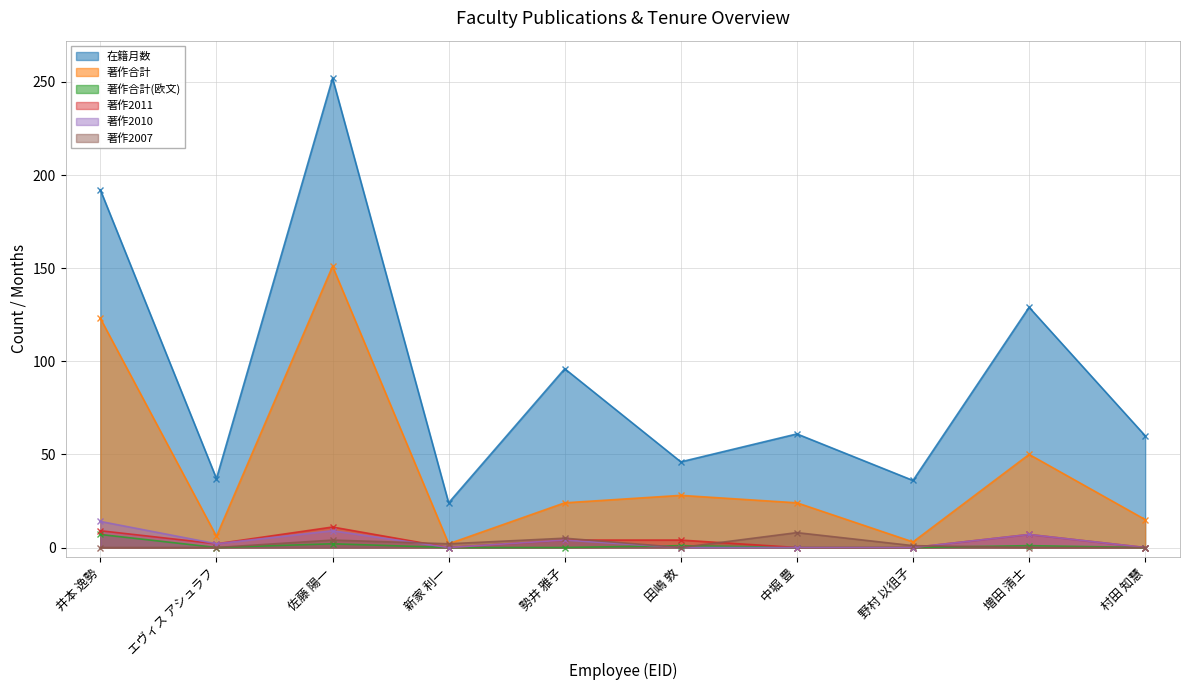

What is the spread (max minus min) of values at 井本 逸勢?

192